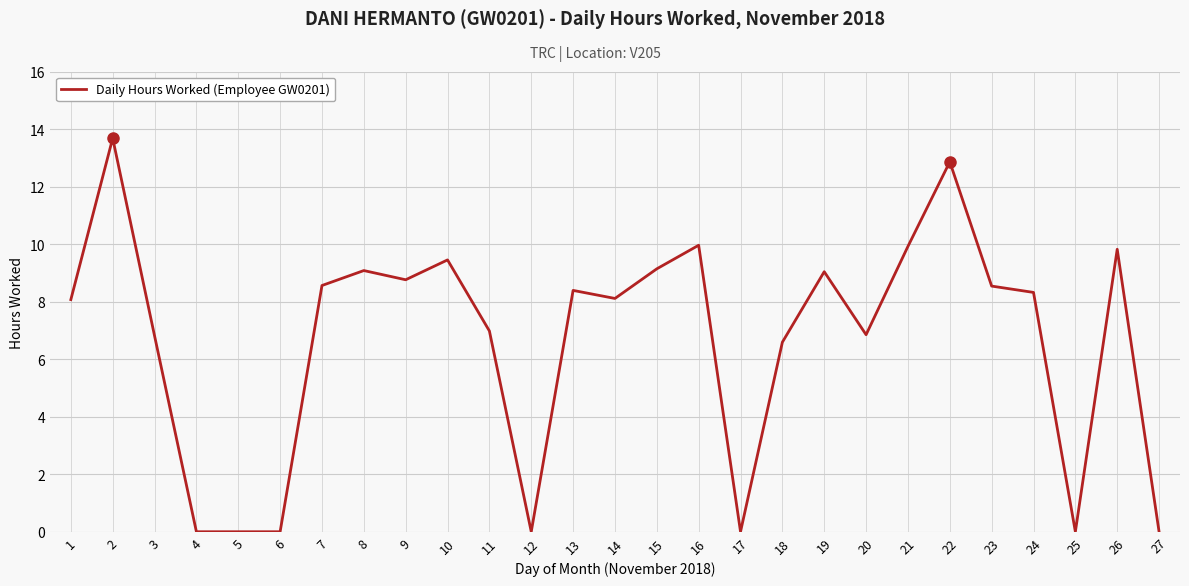

Which has a higher value, 19 or 21?

21